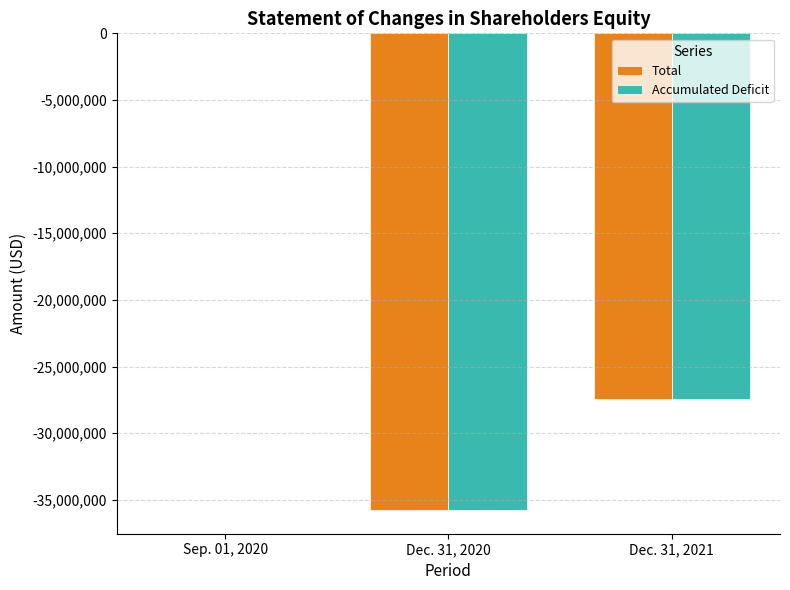

Which series has the largest range (max minus min)?

Accumulated Deficit